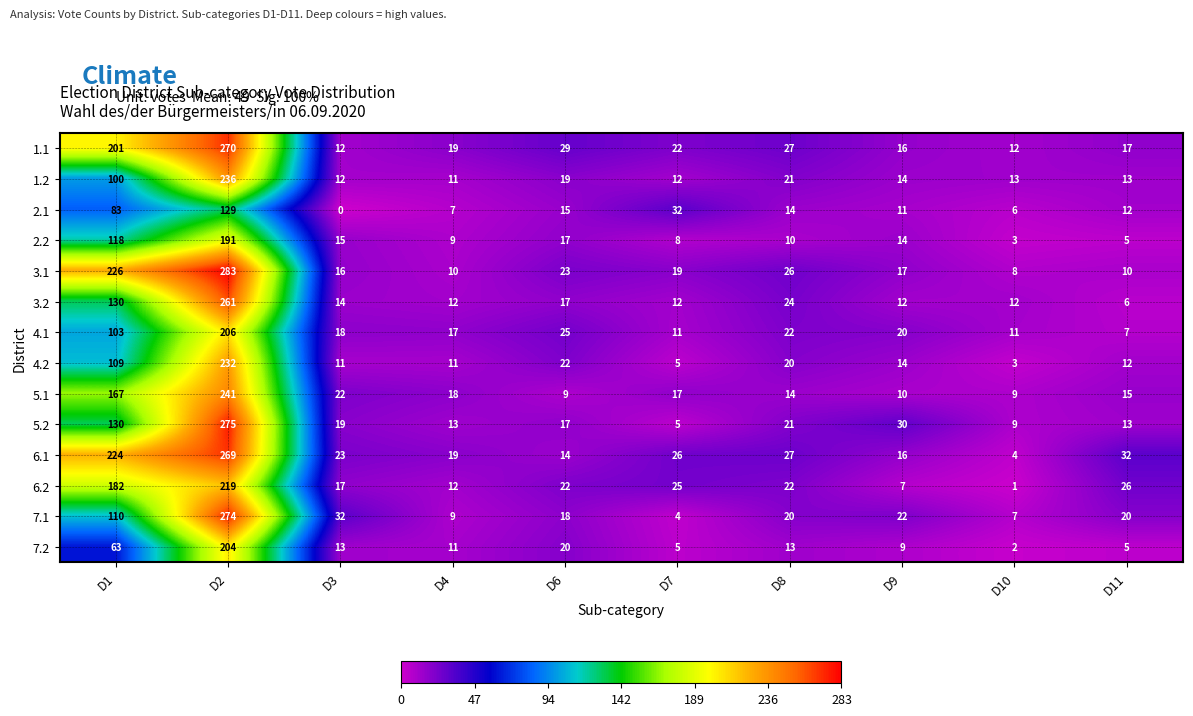

What is the difference between the maximum and minimum values in the 7.1 series?

270